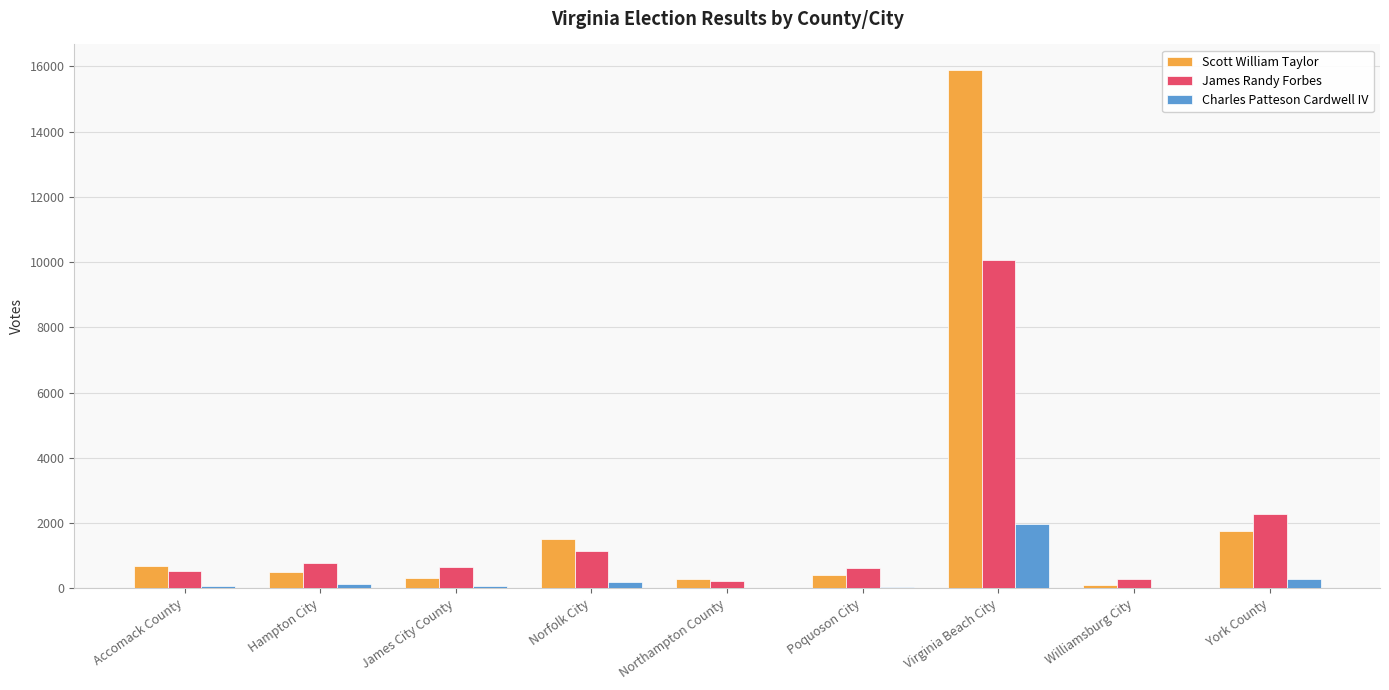

The value of James Randy Forbes at York County is 644. True or false?

False